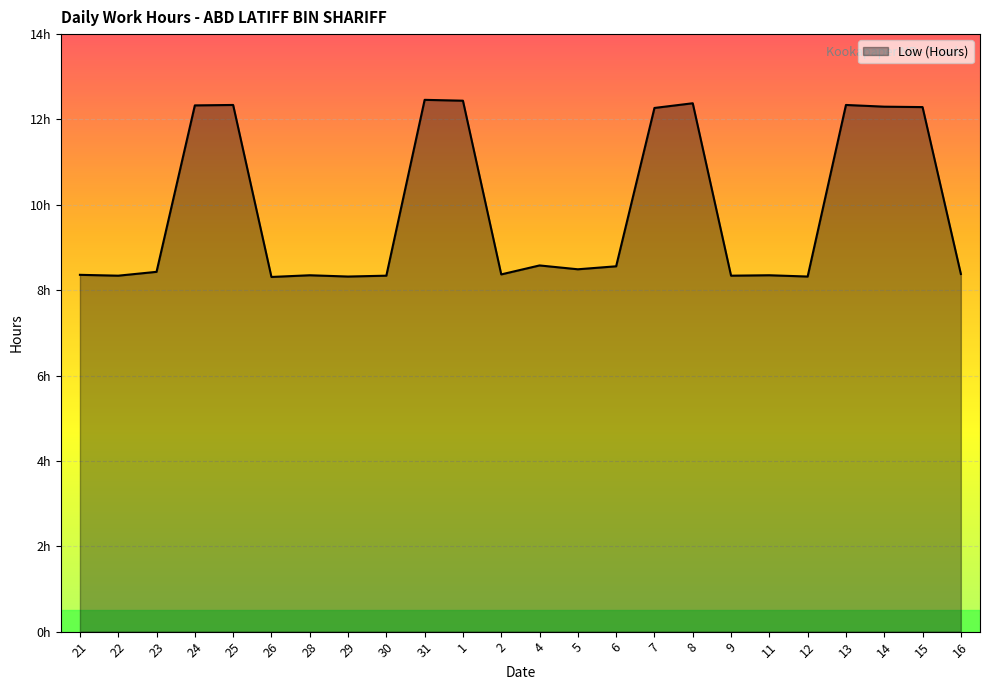

The chart shows a value of 8.5 at 5. True or false?

True